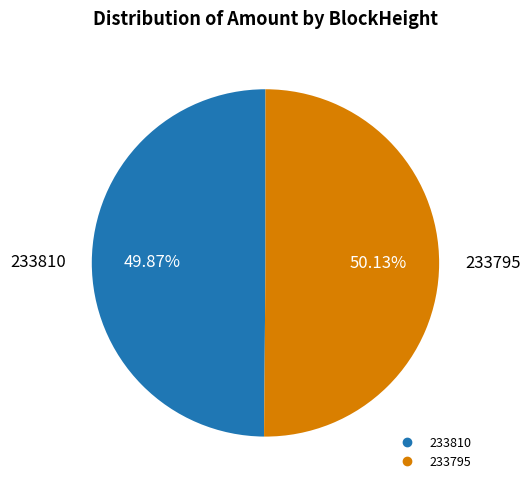

Approximately how many times larger is the value at 233810 compared to 233795?

1.0